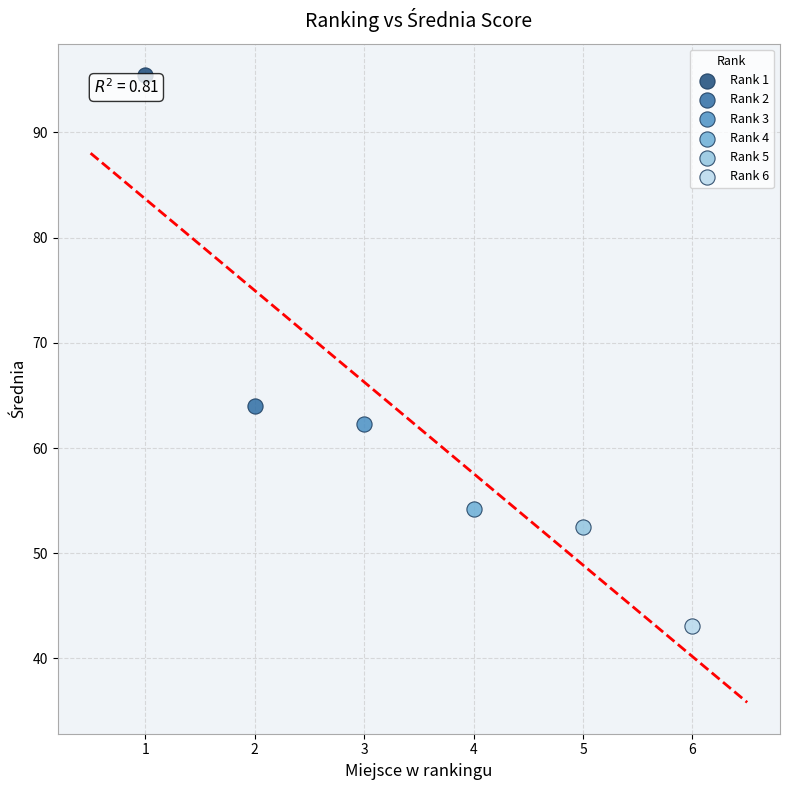

What are all the series names shown in the legend?

Rank 1, Rank 2, Rank 3, Rank 4, Rank 5, Rank 6